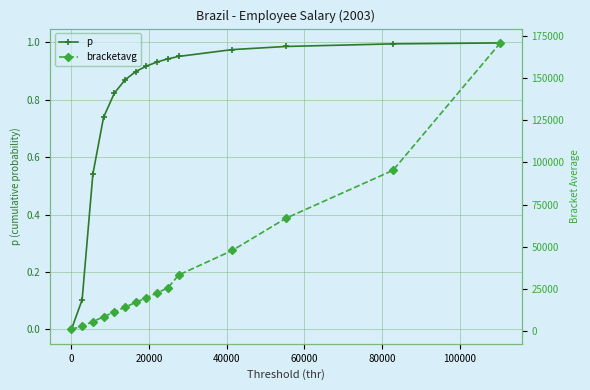

What is the maximum value for p?

1.0